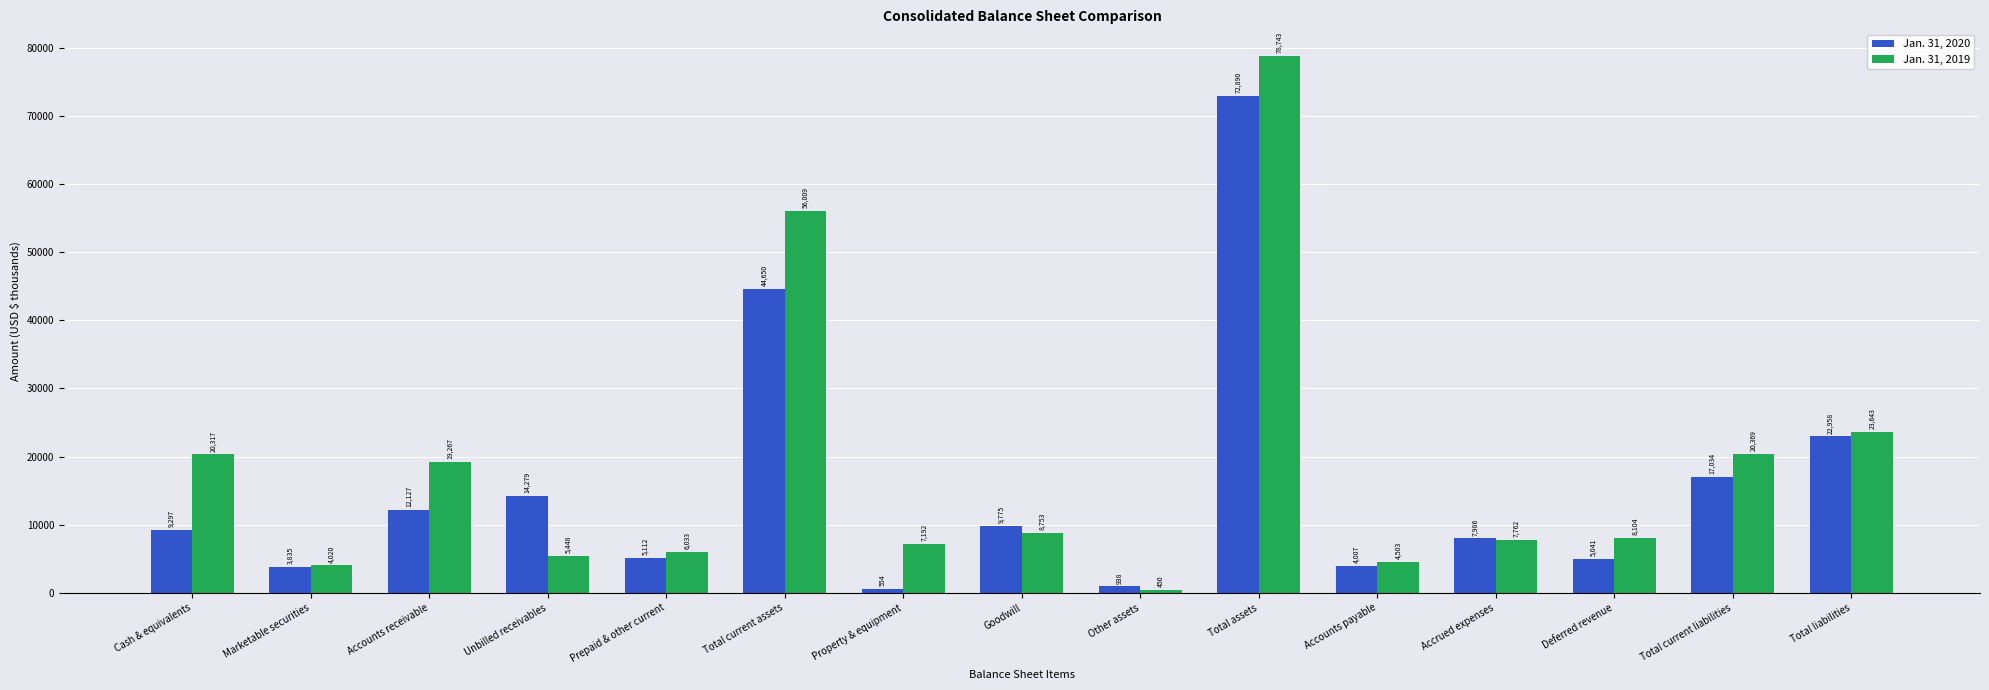

Between Marketable securities and Accounts receivable, which series saw the biggest shift?

Jan. 31, 2019